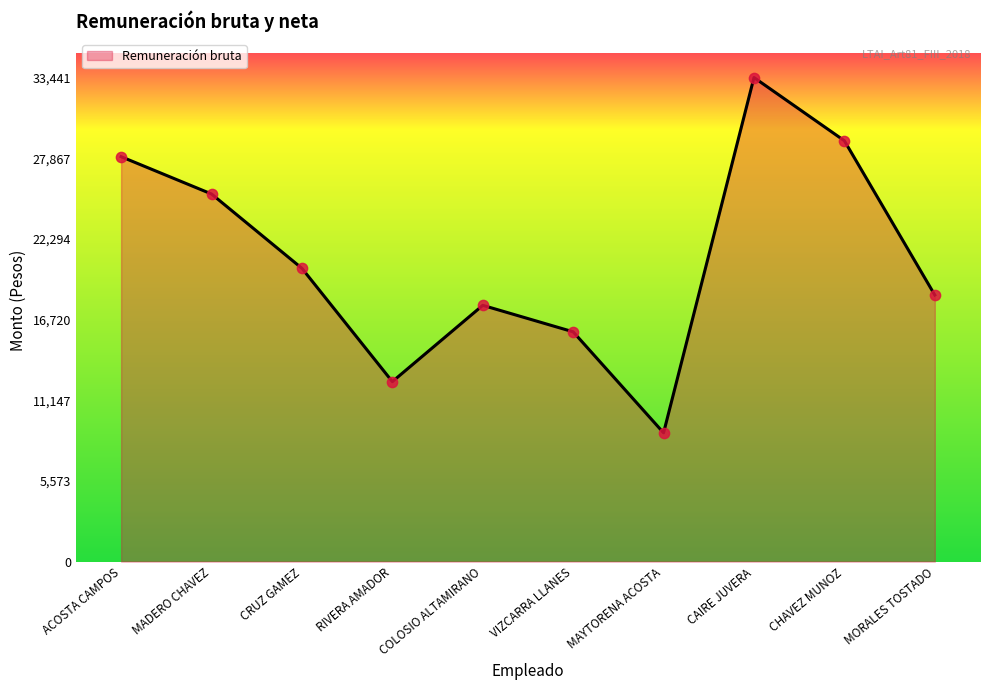

What is the ratio of the value at COLOSIO ALTAMIRANO to the value at CHAVEZ MUNOZ?

0.6